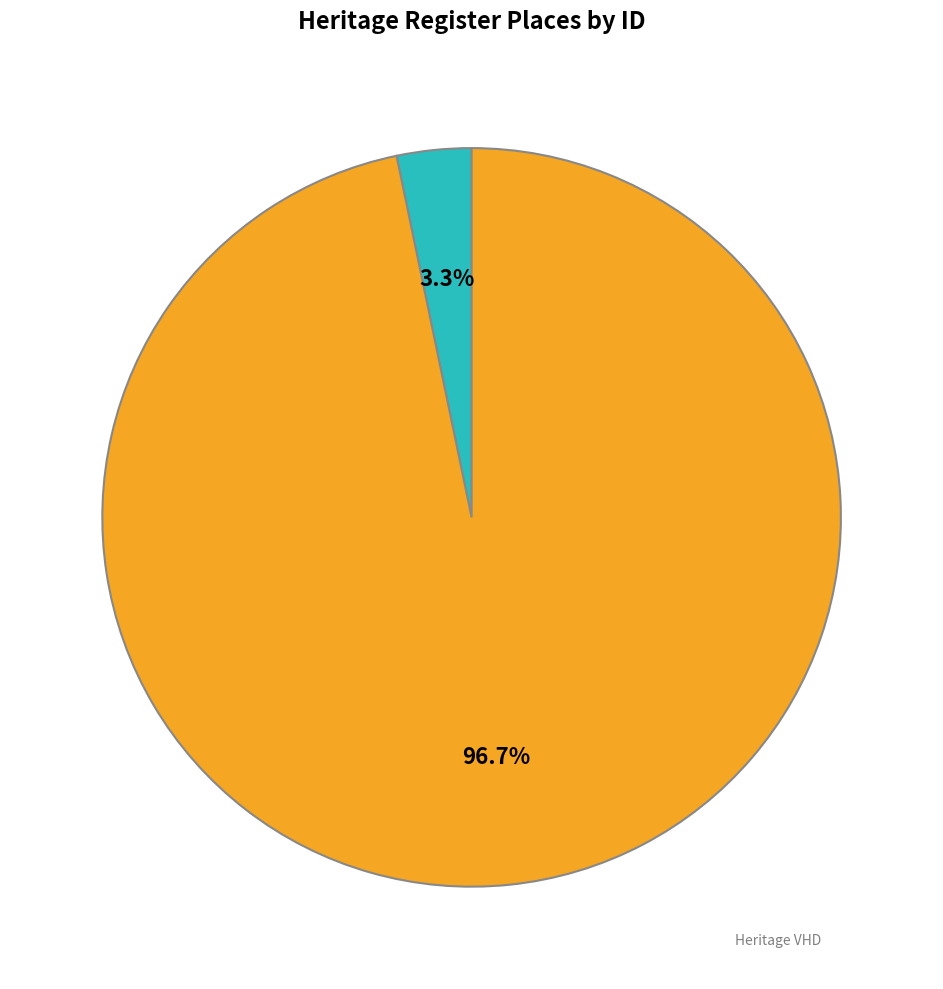

Is there a majority slice in this chart?

Yes